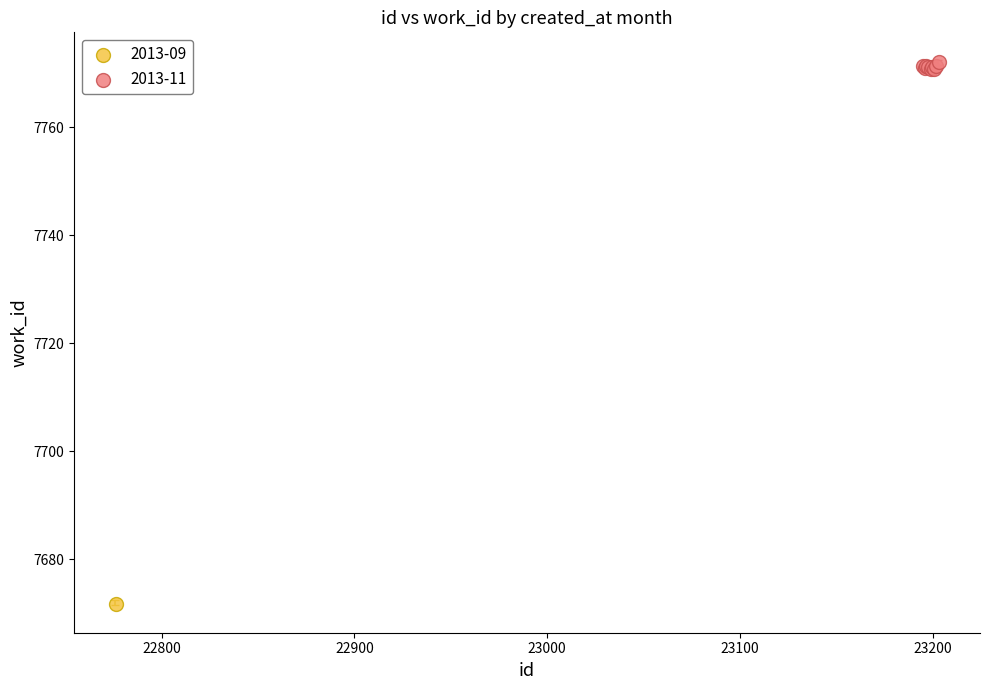

What are all the series names shown in the legend?

2013-09, 2013-11